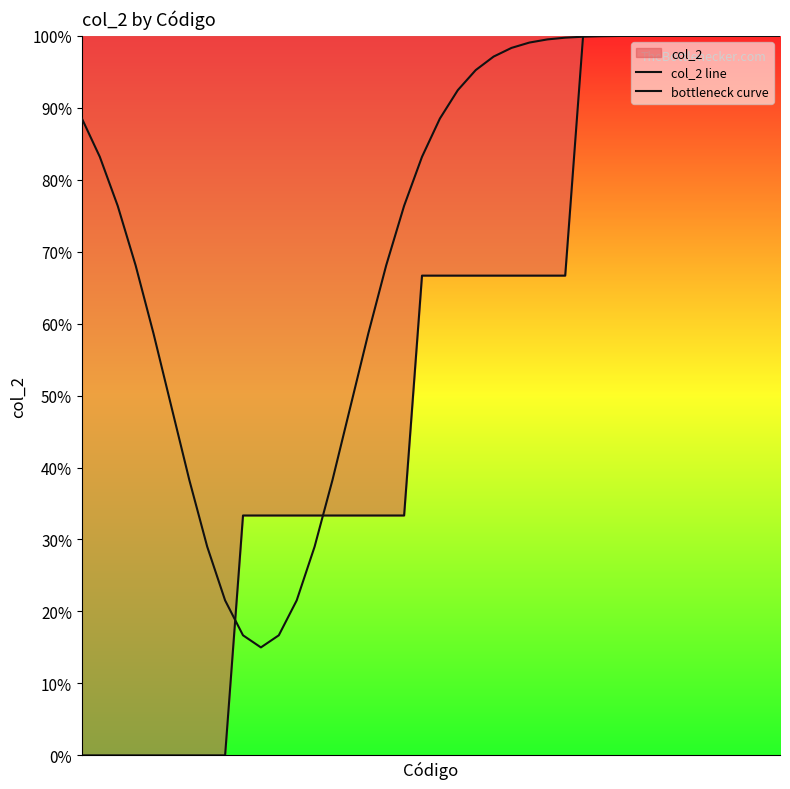

What is the maximum value shown in the chart?

100.0